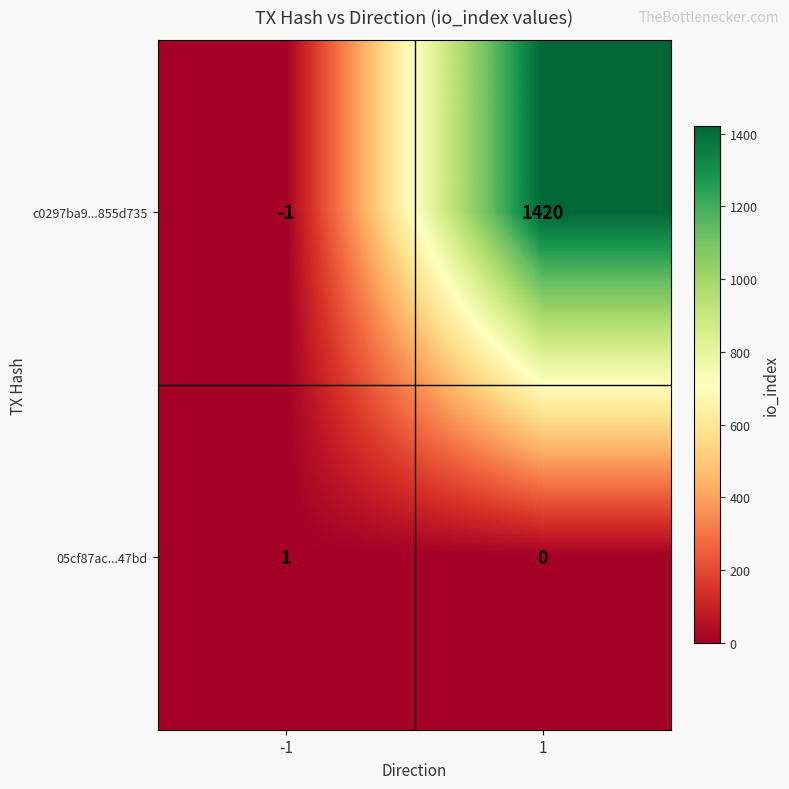

Is it true that 05cf87ac...47bd equals -1 at 1?

False